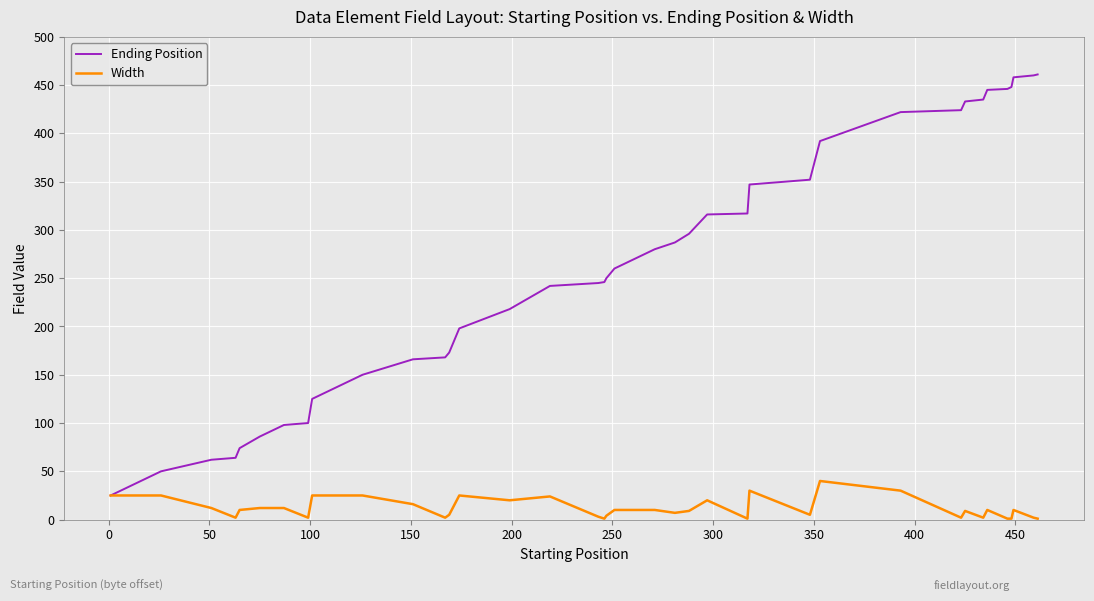

Count the number of data series in this chart.

2